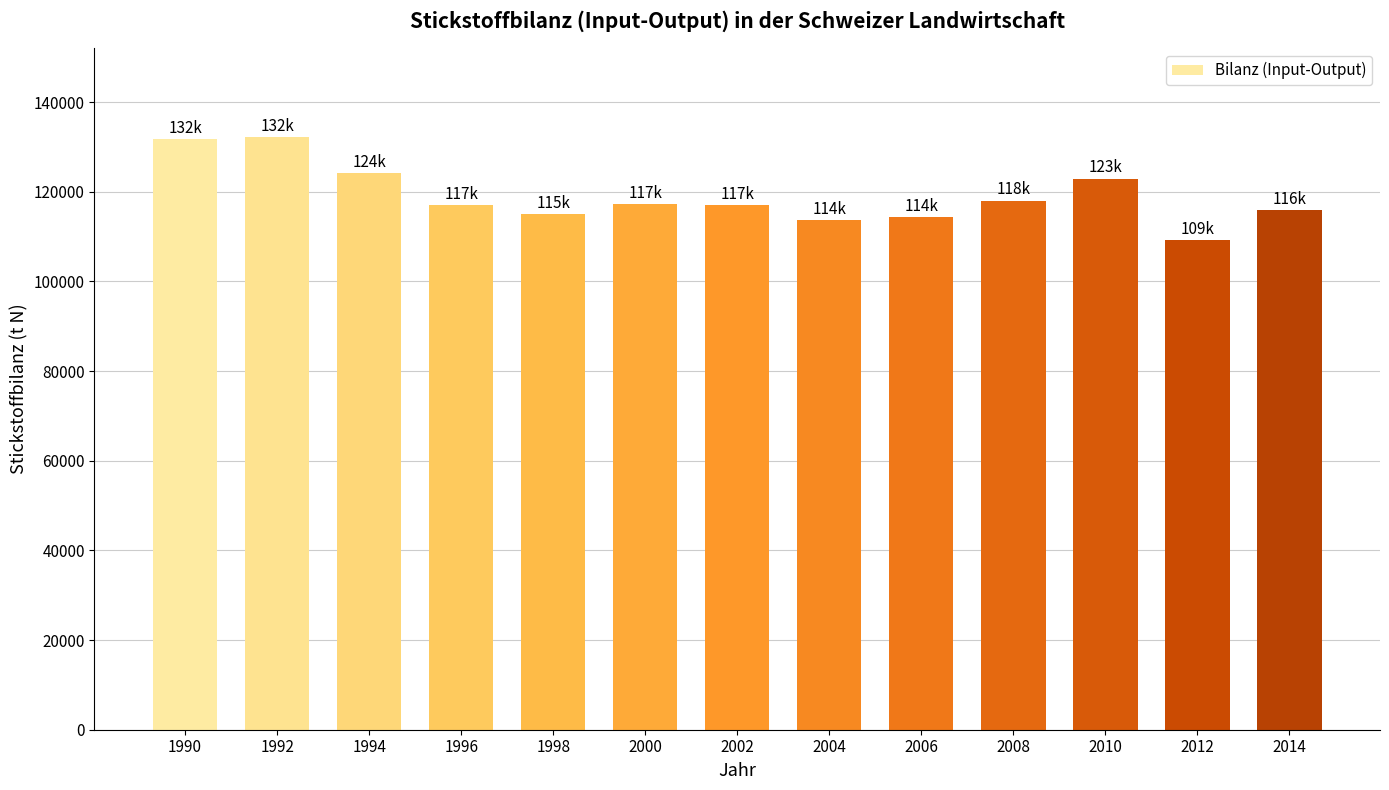

Read the value at 2014.

115838